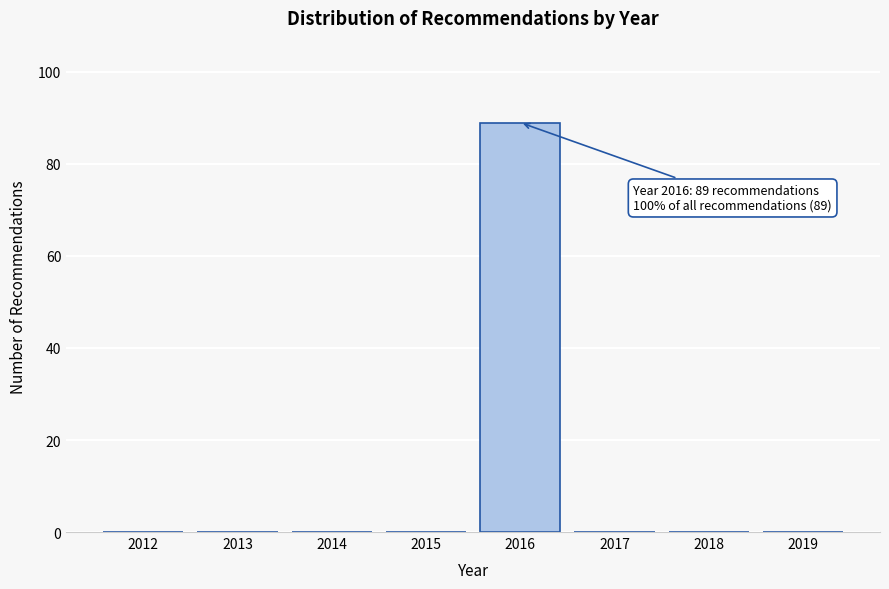

Reading right to left, extract all data points from this chart.

2019=0	2018=0	2017=0	2016=89	2015=0	2014=0	2013=0	2012=0